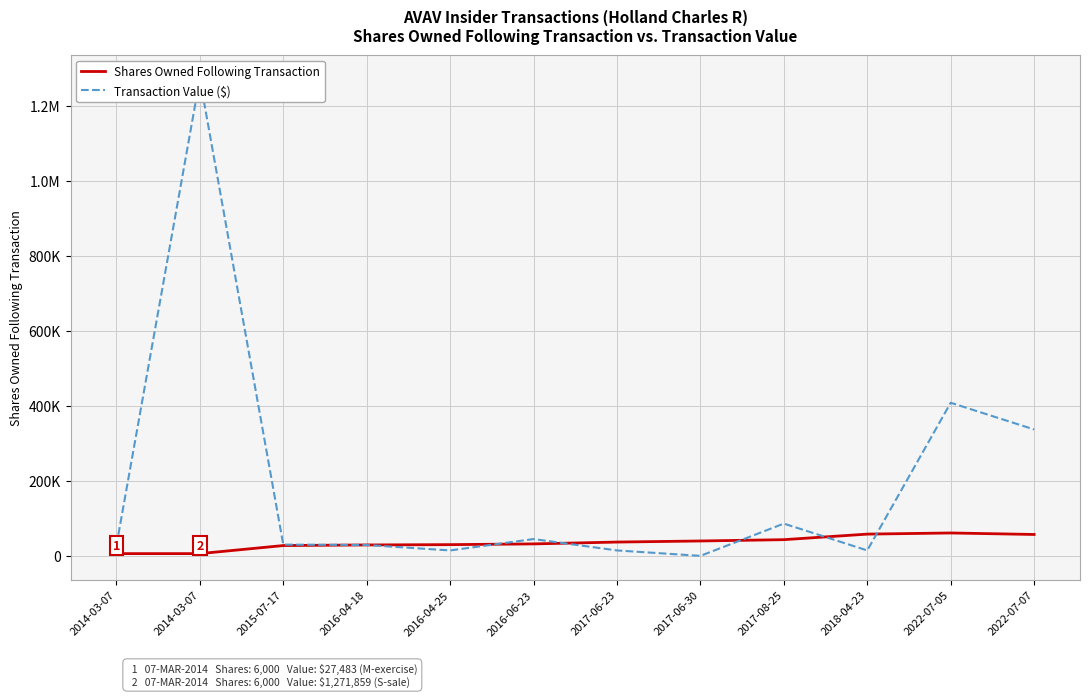

What value does the Transaction Value ($) series have at 2022-07-07?

336884